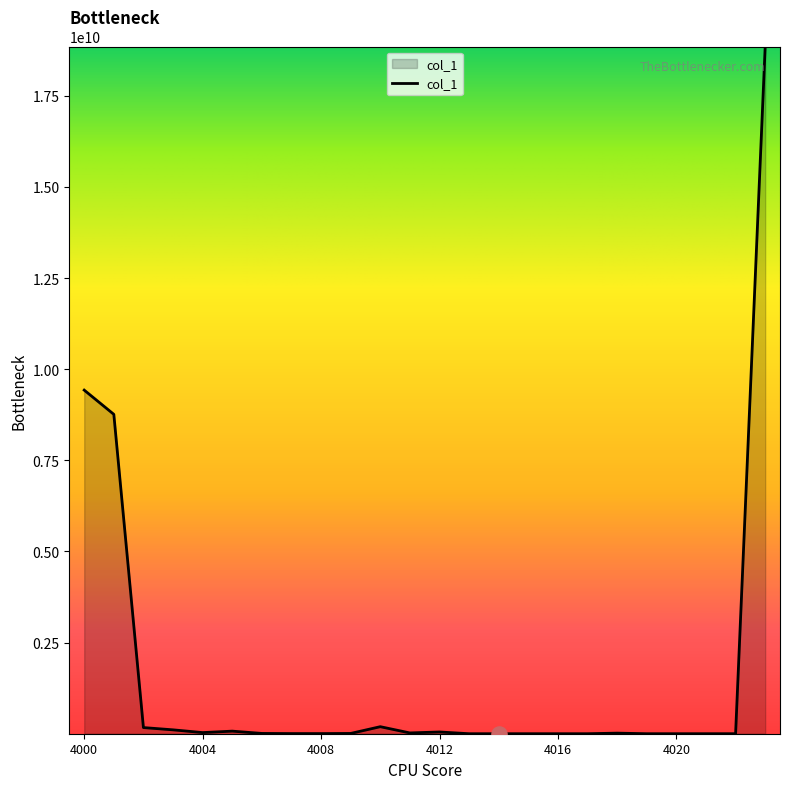

What is the maximum value shown in the chart?

18854397990